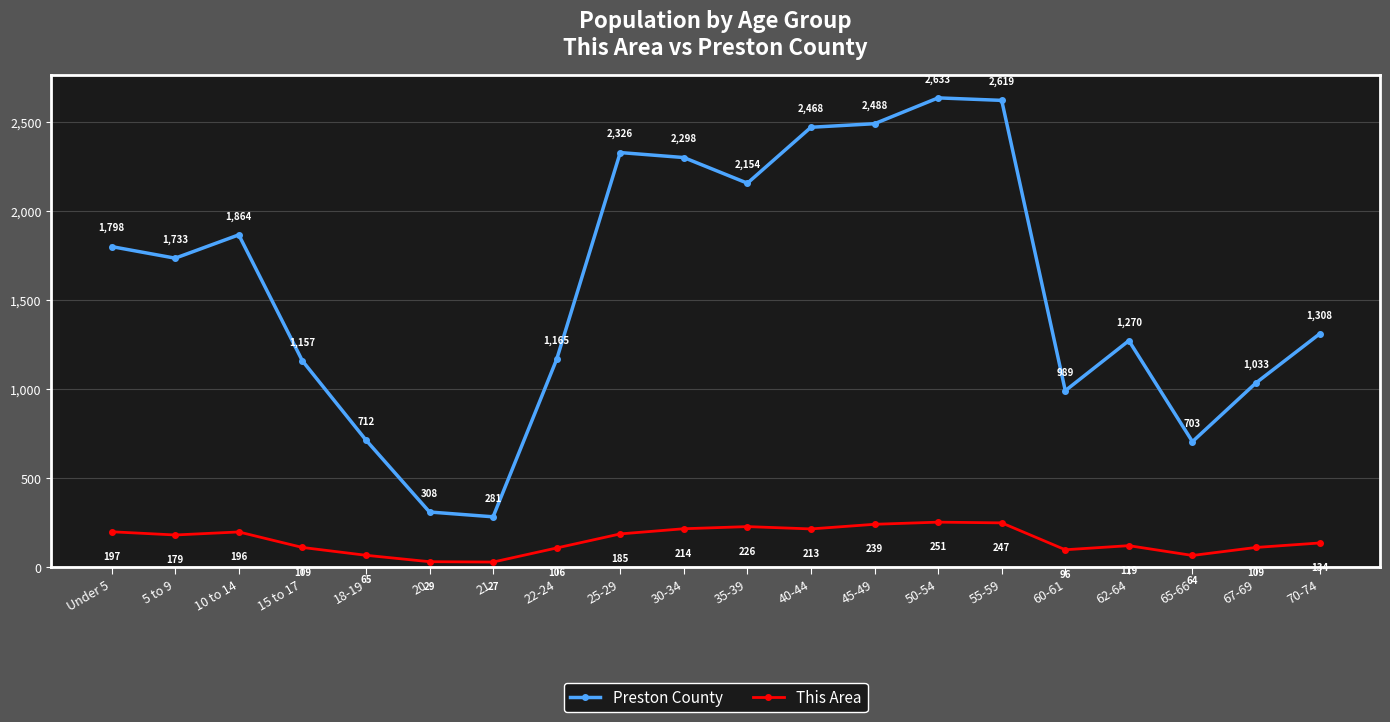

Reading right to left, list all the values displayed in this chart.

Preston County: 70-74=1308	67-69=1033	65-66=703	62-64=1270	60-61=989	55-59=2619	50-54=2633	45-49=2488	40-44=2468	35-39=2154	30-34=2298	25-29=2326	22-24=1165	21=281	20=308	18-19=712	15 to 17=1157	10 to 14=1864	5 to 9=1733	Under 5=1798
This Area: 70-74=134	67-69=109	65-66=64	62-64=119	60-61=96	55-59=247	50-54=251	45-49=239	40-44=213	35-39=226	30-34=214	25-29=185	22-24=106	21=27	20=29	18-19=65	15 to 17=109	10 to 14=196	5 to 9=179	Under 5=197